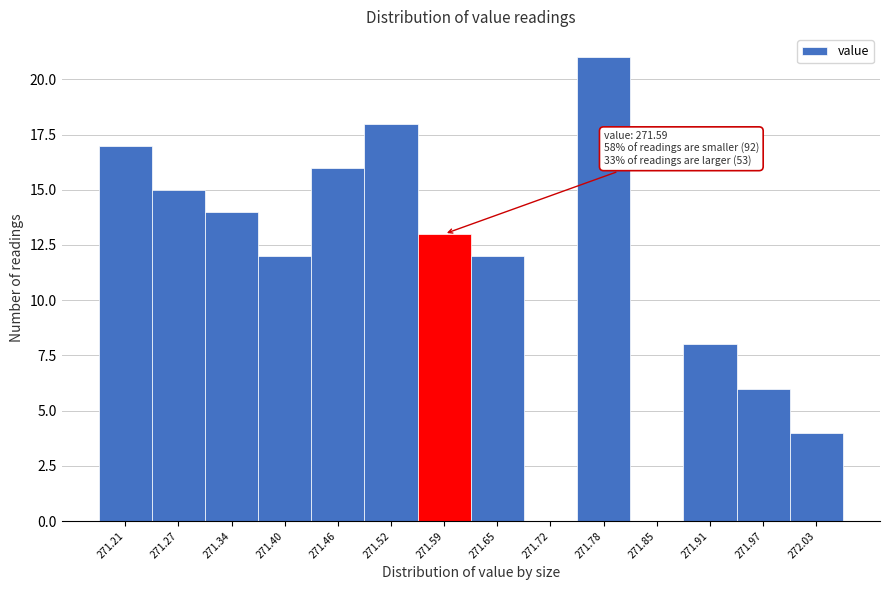

Reading left to right, transcribe all the data shown in this chart.

271.21=17	271.27=15	271.34=14	271.40=12	271.46=16	271.52=18	271.59=13	271.65=12	271.72=0	271.78=21	271.85=0	271.91=8	271.97=6	272.03=4